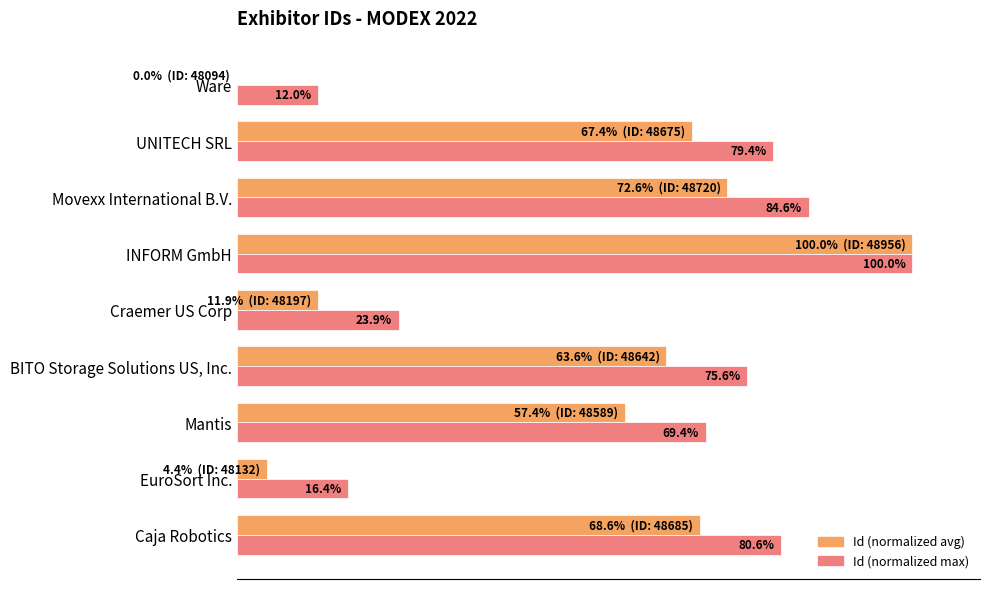

At which label is Id (normalized max) closest to 56?

Mantis